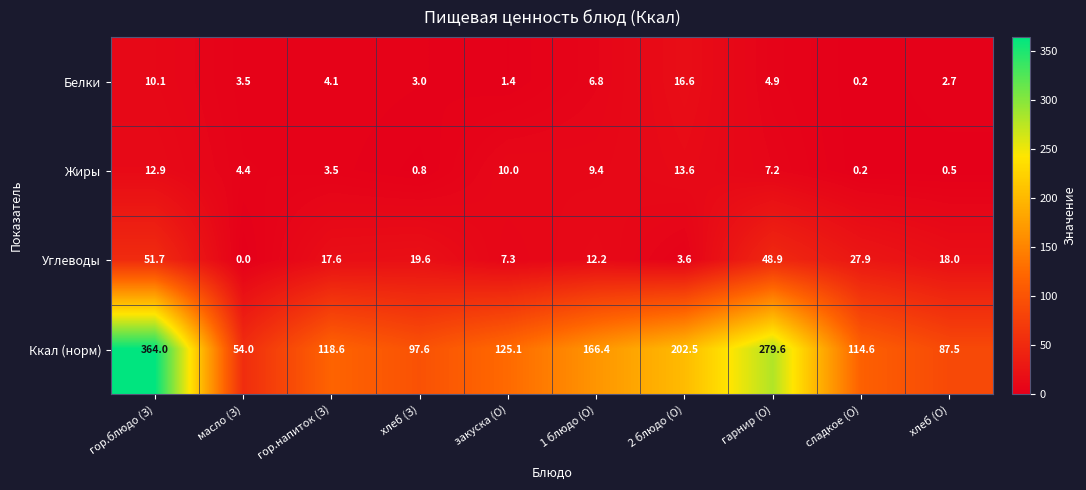

At which label does Ккал (норм) first exceed 125?

гор.блюдо (З)